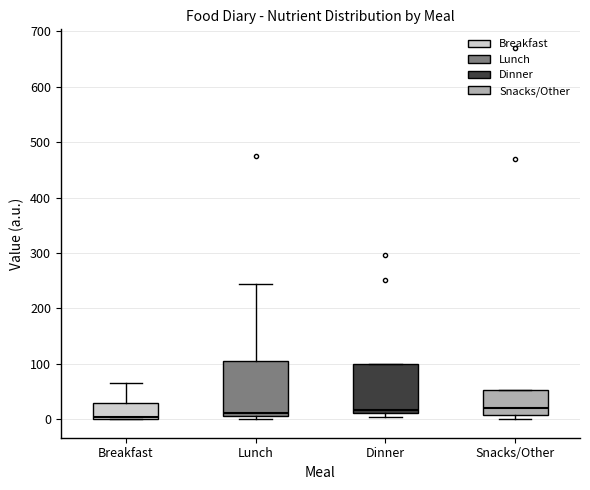

Reading left to right, transcribe this box plot: for each box, give where its median line is, the range the box spans, and where its two whiskers end, as read against the y-axis. The values are not printed on the chart, so give them approximately, as read against the axis.

Breakfast: median 0 (just above the box's lower edge), box 0 to 30, whiskers 0 to 70
Lunch: median 10 (just above the box's lower edge), box 10 to 110, whiskers 0 to 240
Dinner: median 20, box 10 to 100, whiskers 0 to 100
Snacks/Other: median 20, box 10 to 50, whiskers 0 to 50